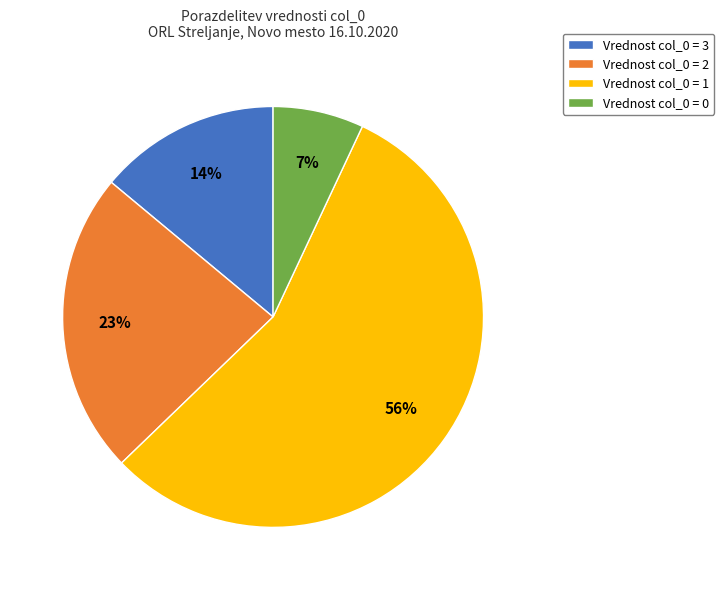

To the nearest percent, what is the average slice percentage?

25%